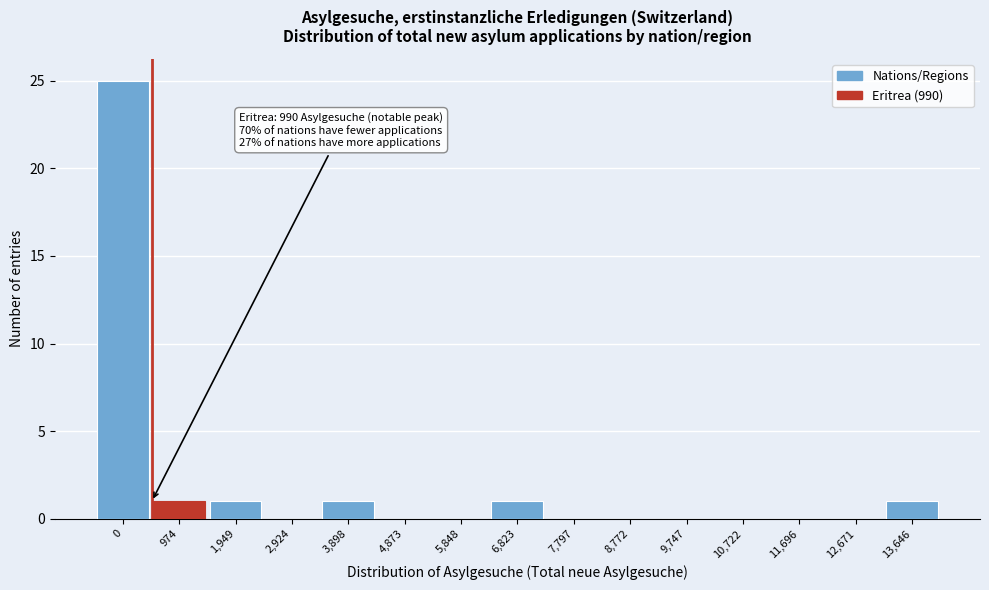

Reading left to right, what are all the values shown in this chart?

0=25	974=1	1,949=1	2,924=0	3,898=1	4,873=0	5,848=0	6,823=1	7,797=0	8,772=0	9,747=0	10,722=0	11,696=0	12,671=0	13,646=1